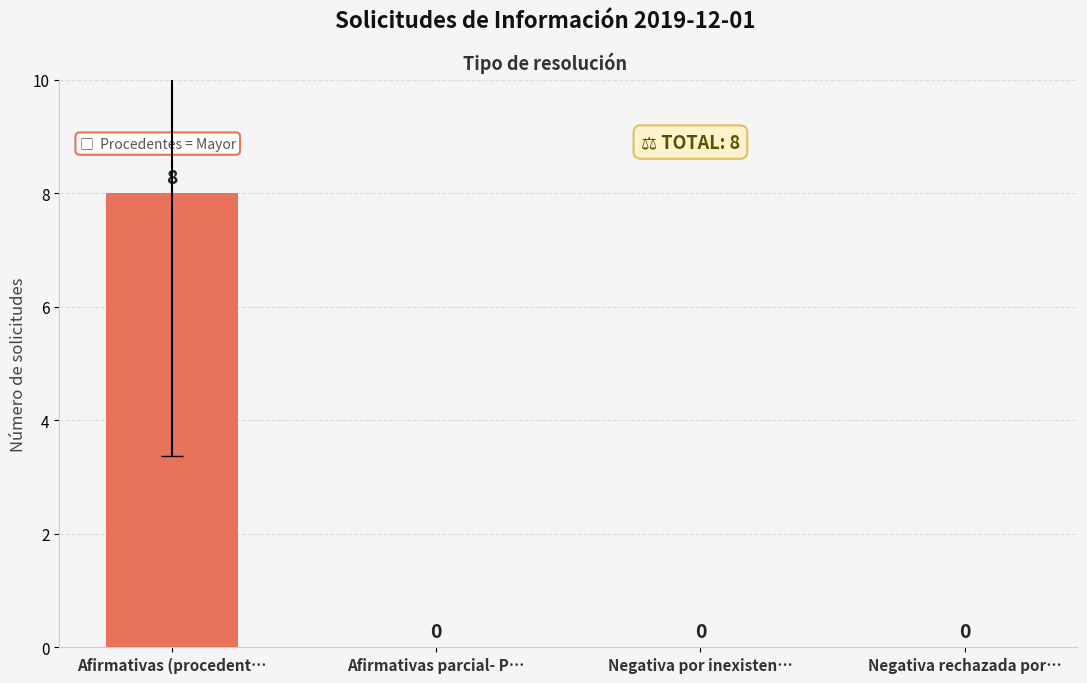

The value at Negativa por inexisten… is 4. True or false?

False